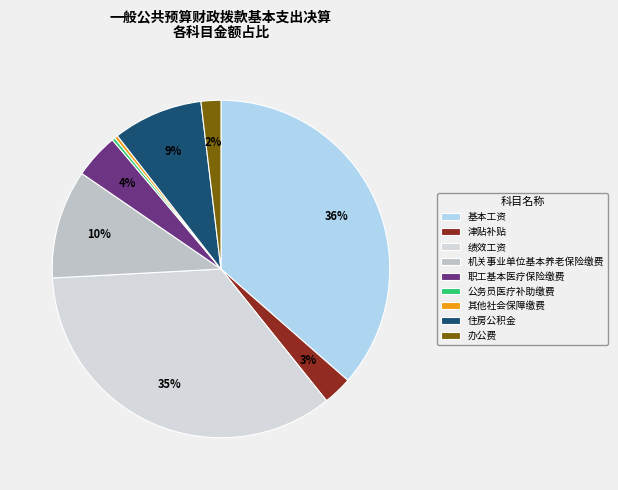

To the nearest percent, what is the combined percentage of 机关事业单位基本养老保险缴费 and 职工基本医疗保险缴费?

15%